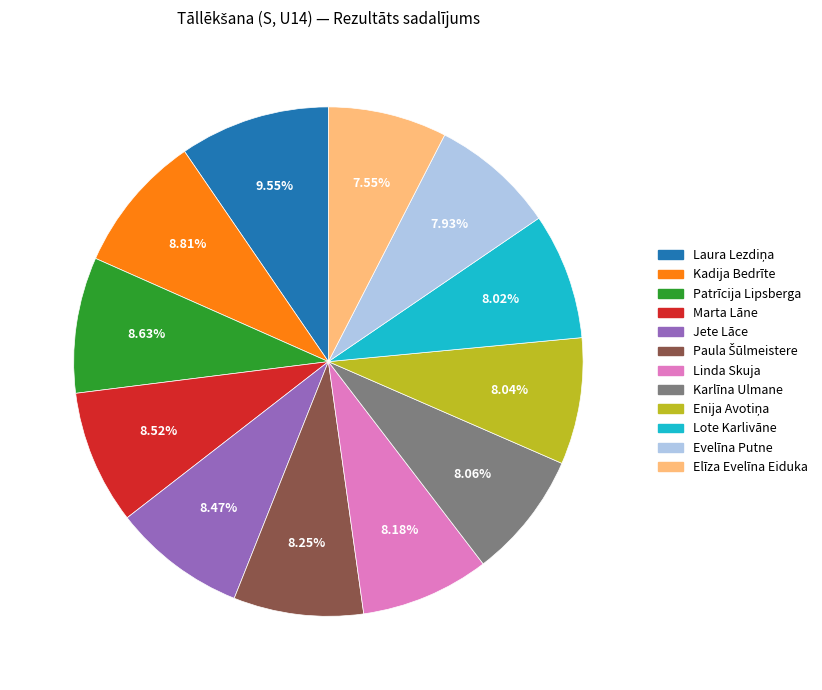

Is there a majority slice in this chart?

No